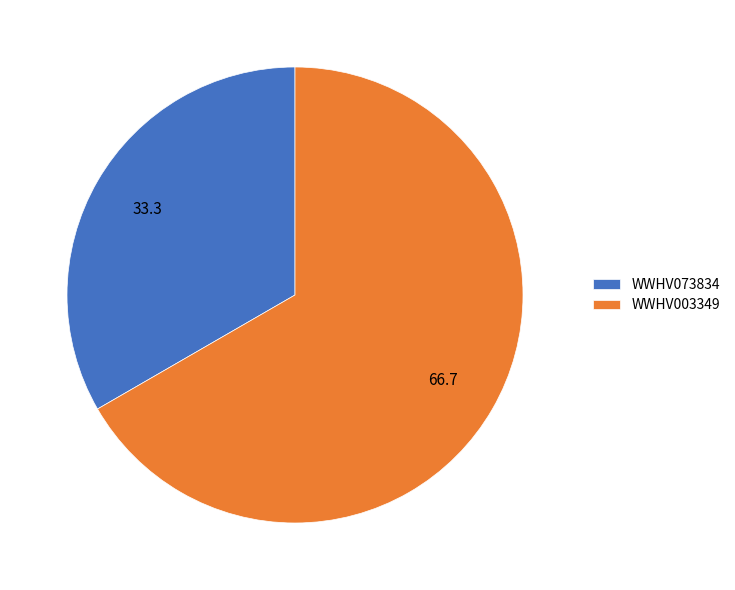

What is the largest slice in the pie chart?

WWHV003349